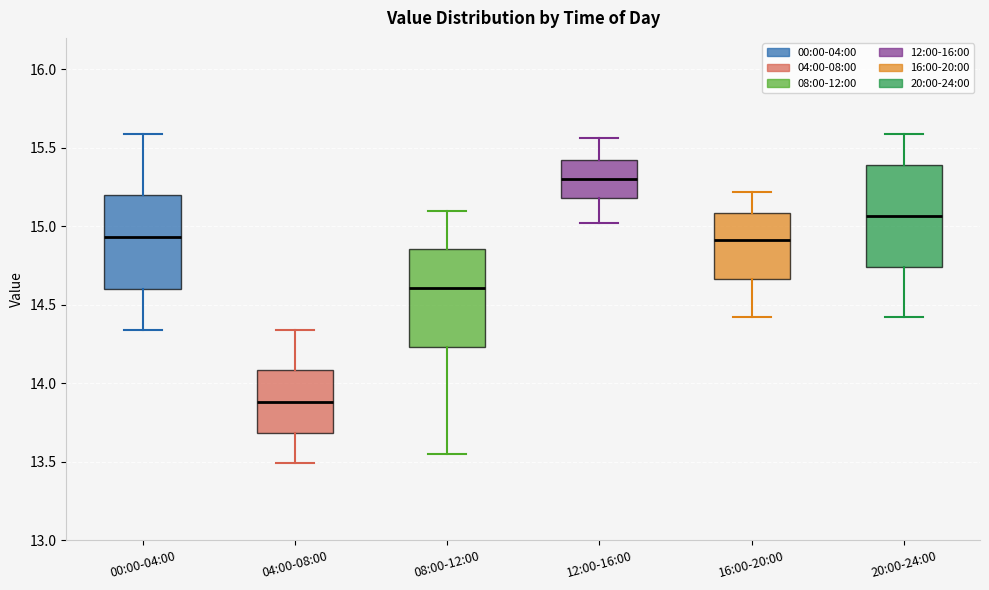

Which box has the highest median line?

12:00-16:00